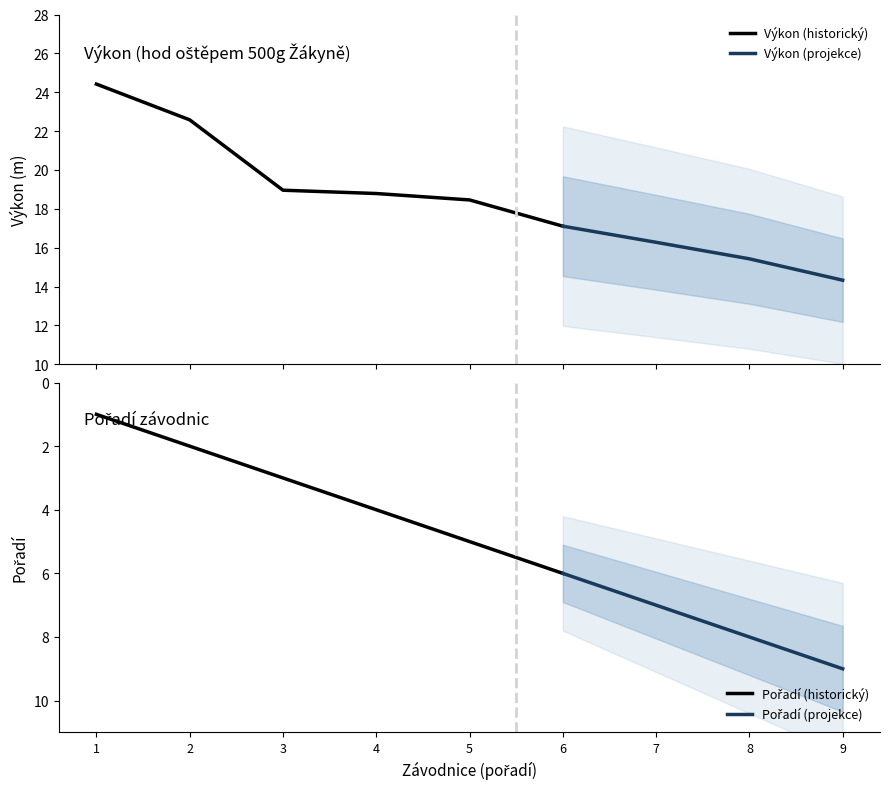

What is the minimum value for Výkon (historický)?

17.1